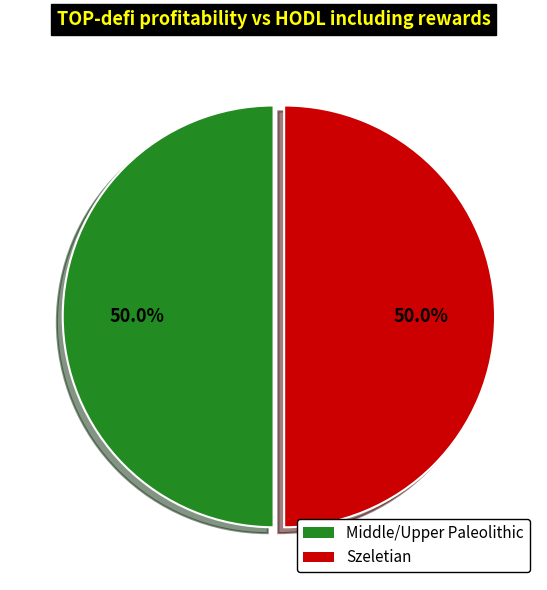

What is the ratio of the value at Szeletian to the value at Middle/Upper Paleolithic?

1.0